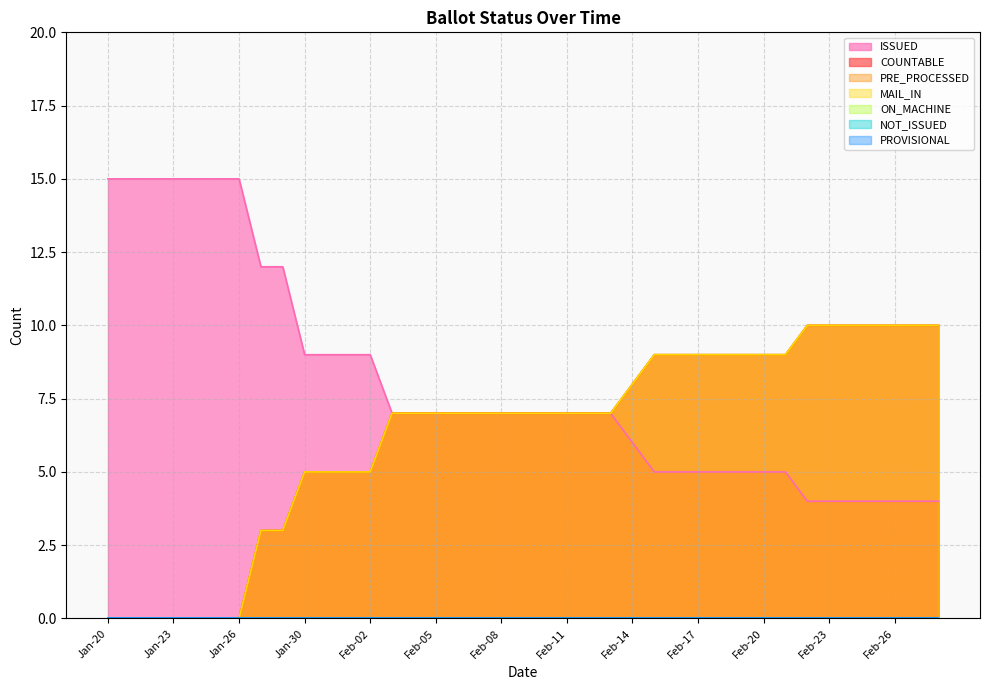

How many data points in ISSUED are above 7?

13